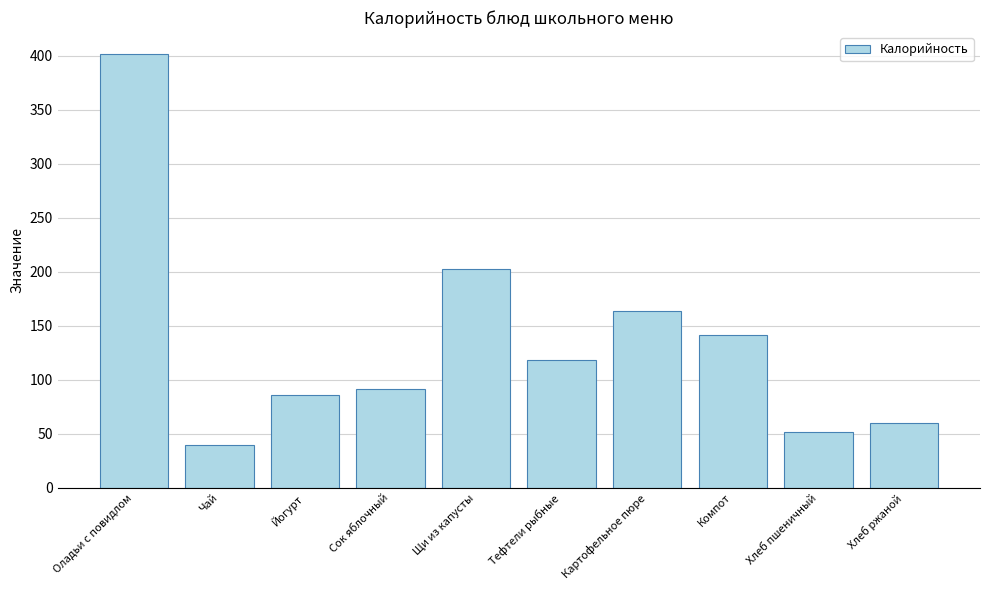

What is the greatest value displayed?

402